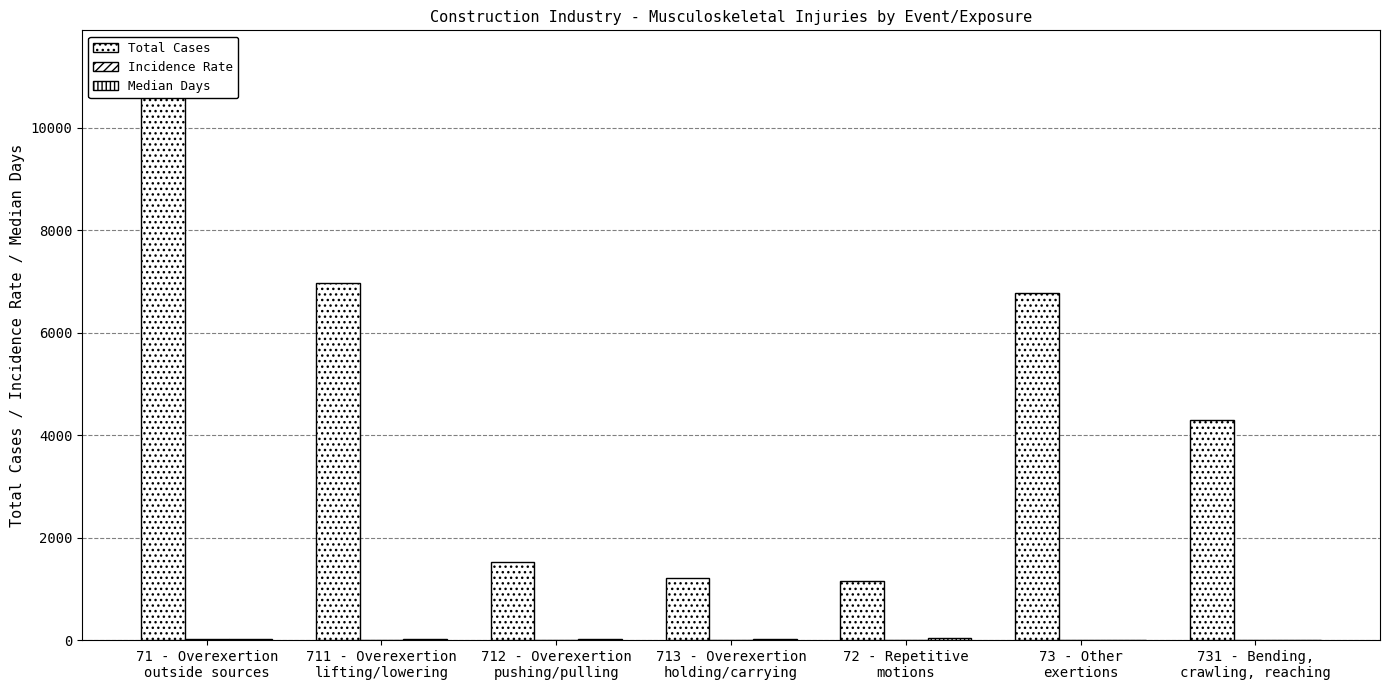

What is the average value of the Incidence Rate series?

7.4